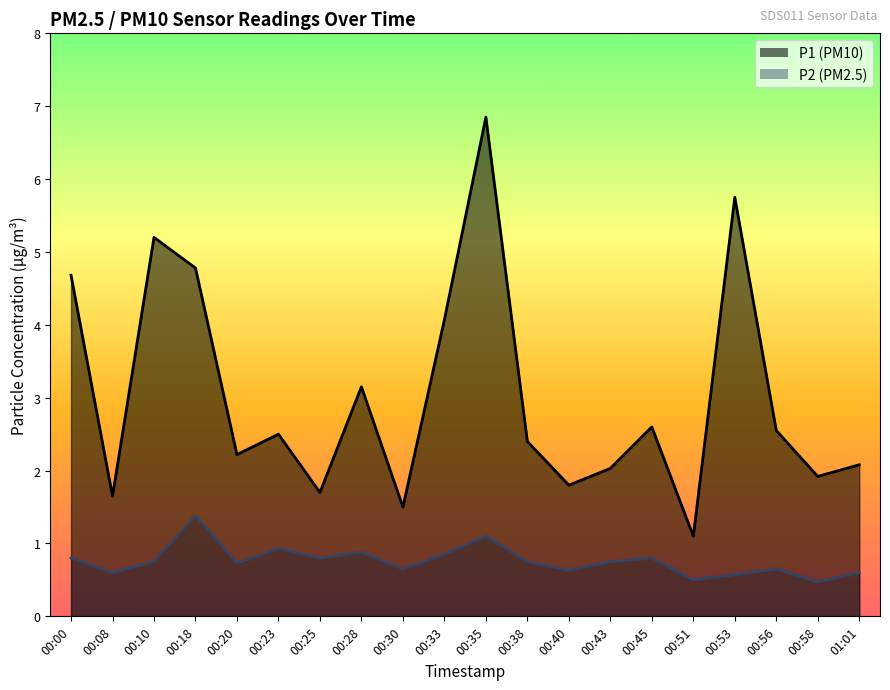

Which series changed the most between 00:00 and 00:28?

P1